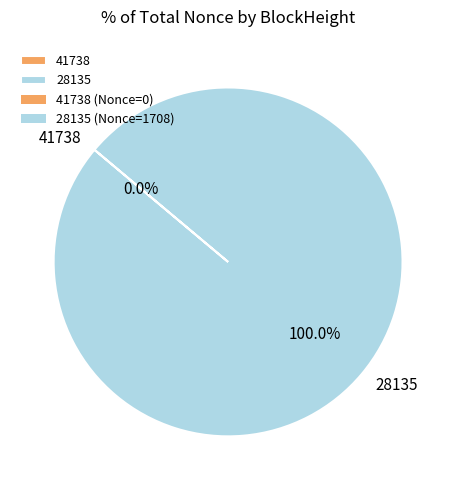

True or false: 28135 accounts for 100% of the total.

True